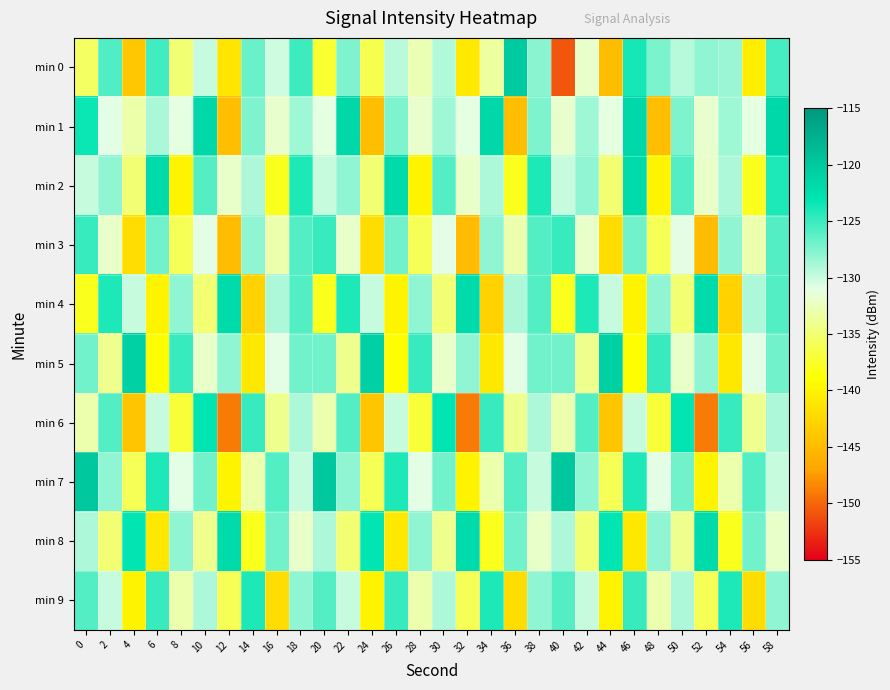

List the series in order of their peak value, lowest first.

min 3, min 9, min 6, min 2, min 4, min 8, min 1, min 5, min 0, min 7